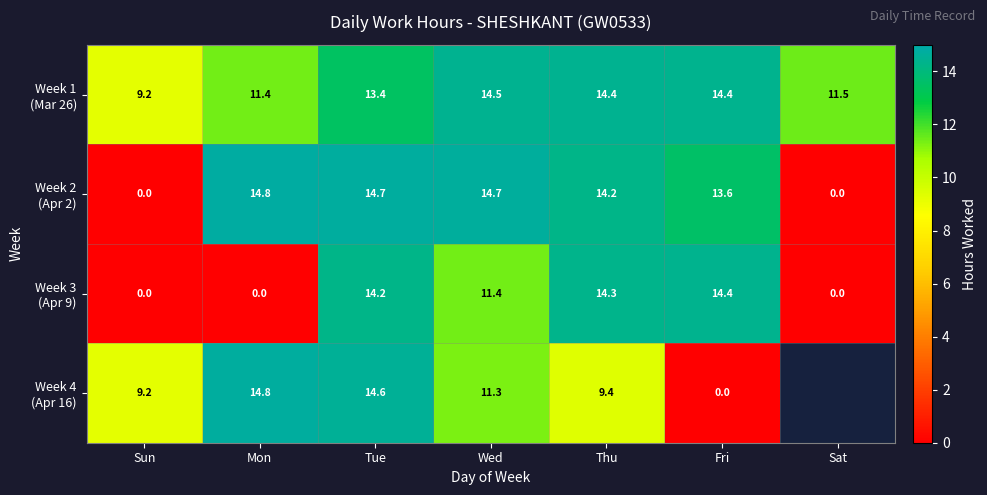

The Week 3 (Apr 9) series shows 4.3 at Fri. True or false?

False